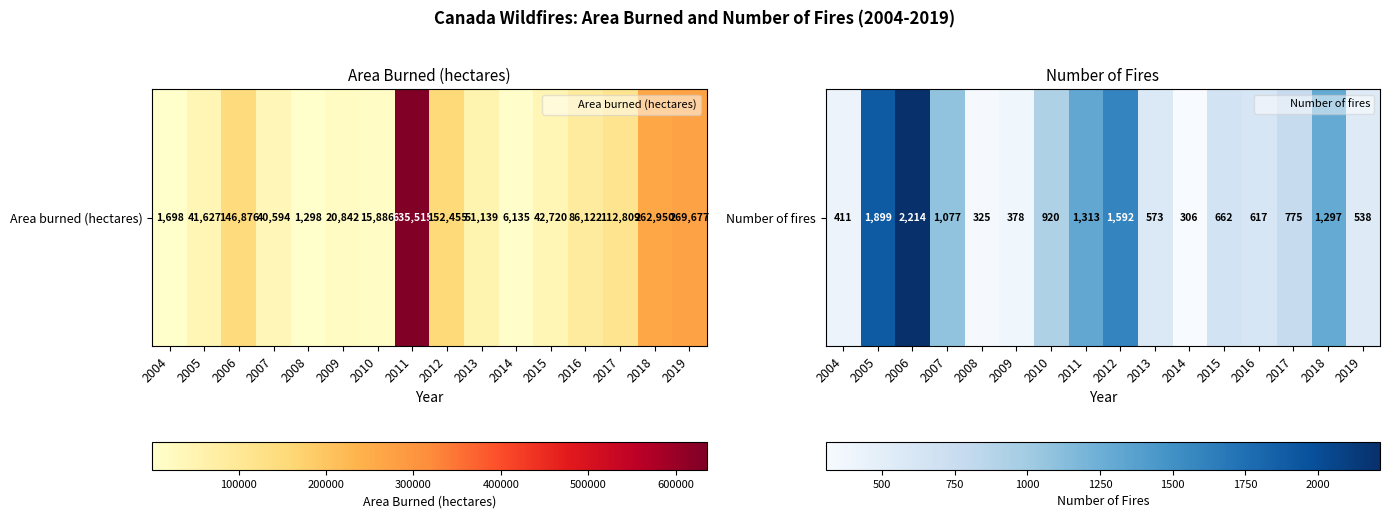

The chart shows a value of 312 at 2007. True or false?

False